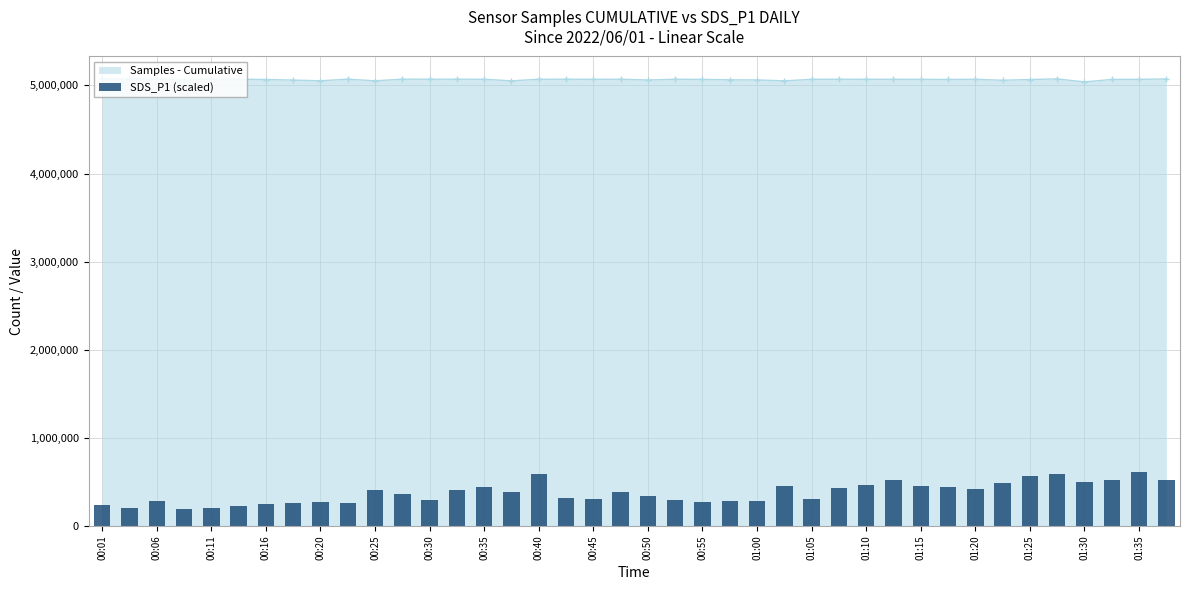

What is the value of the 22nd bar from the left?

289414.0